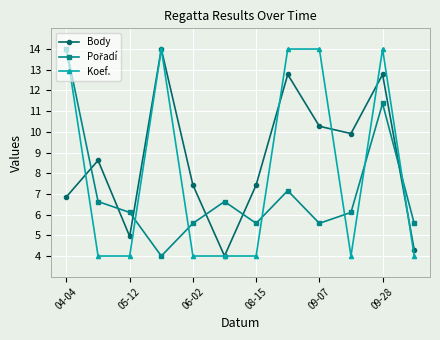

In Body, how many points are lower than both neighbors (excluding endpoints)?

3